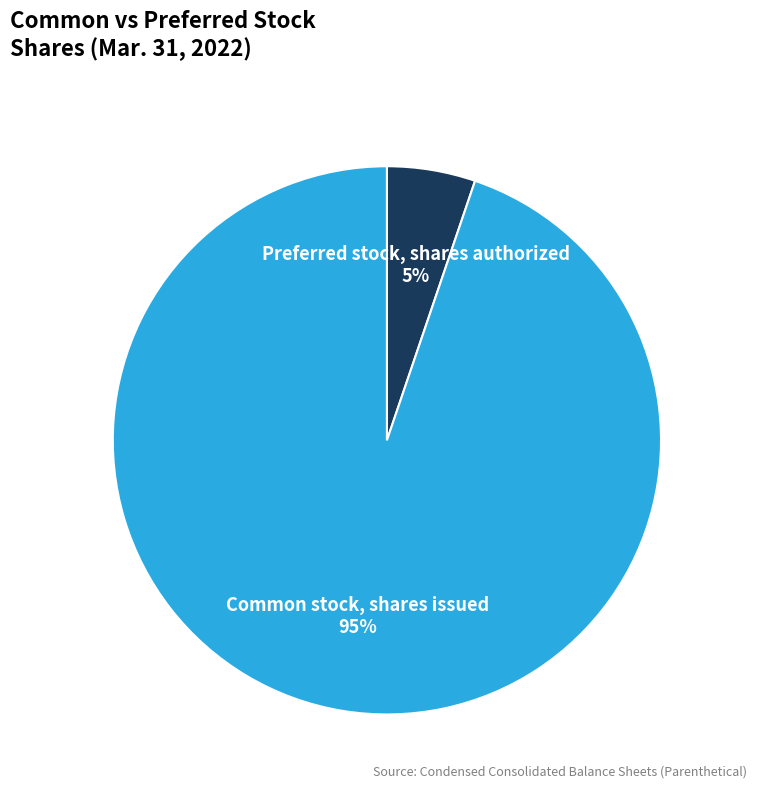

To the nearest percent, what is the difference between the largest and smallest slice percentages?

90%